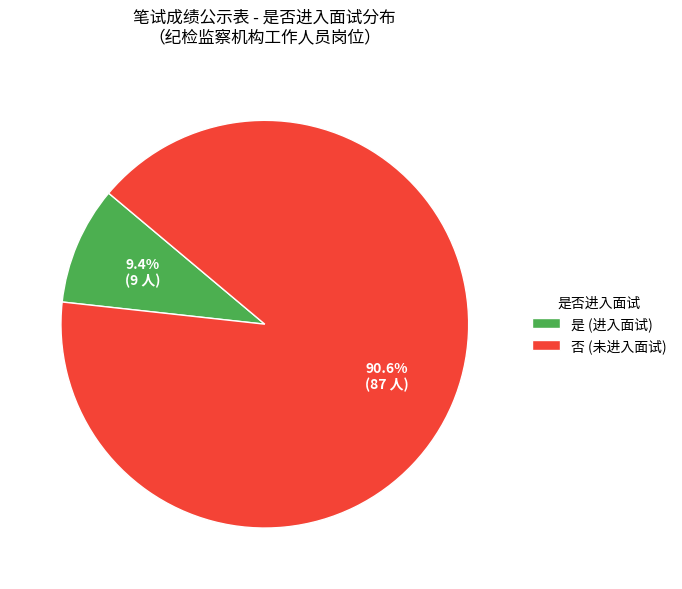

Rank the categories by value from highest to lowest.

否, 是